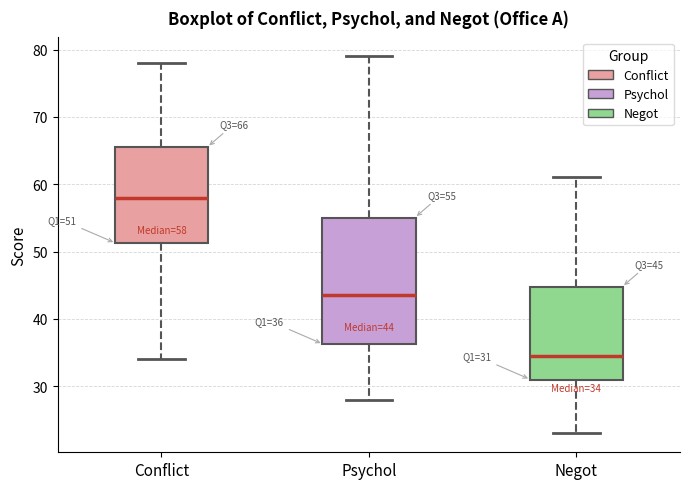

Which box has the lowest median line?

Negot